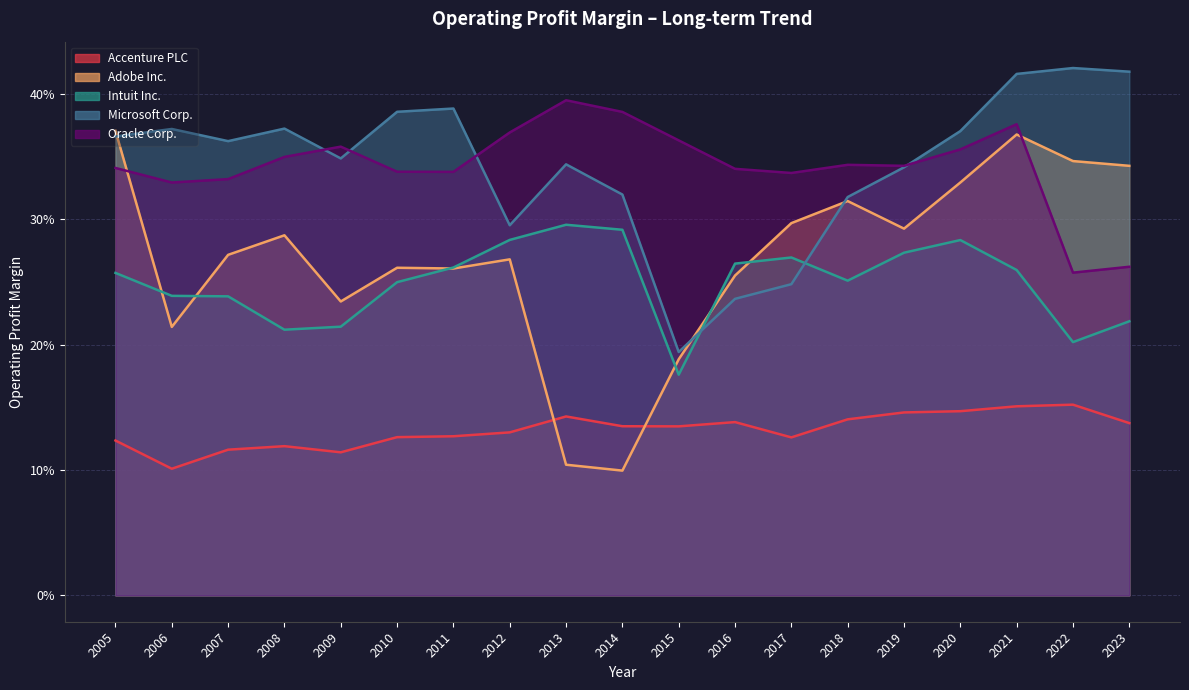

Which label corresponds to the smallest value in the chart?

2014